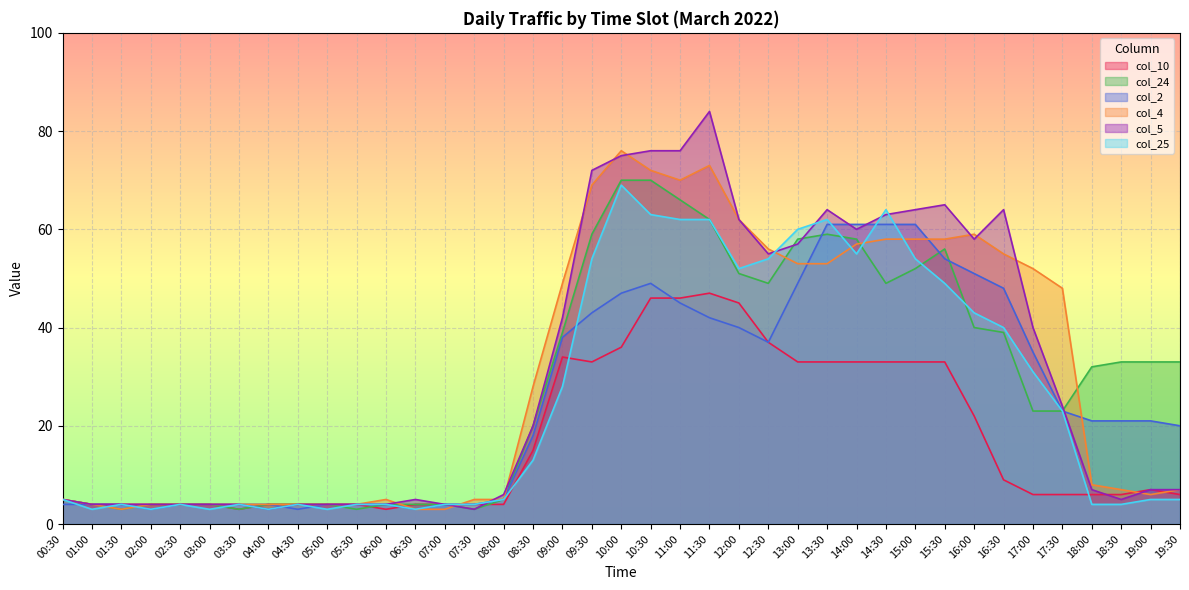

True or false: col_25 has a value of 28 at 09:00.

True